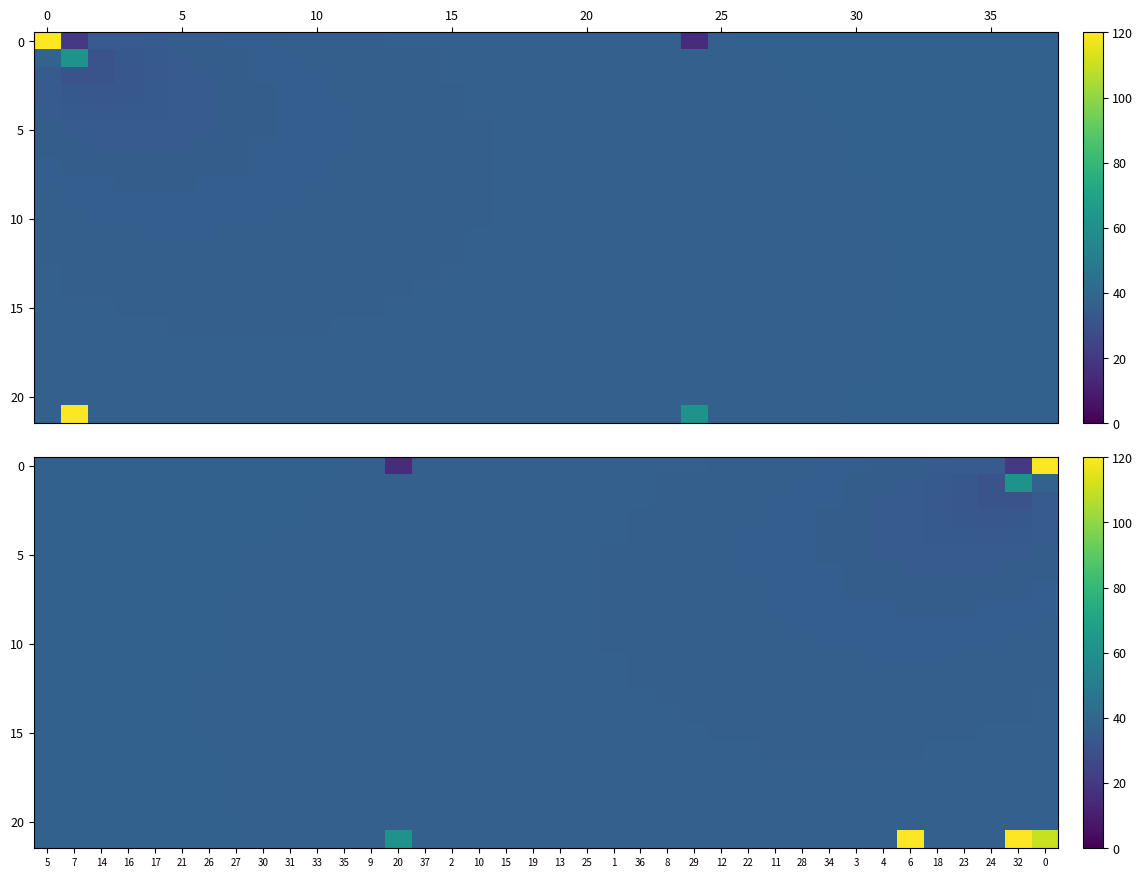

What is the minimum value shown in the chart?

15.0